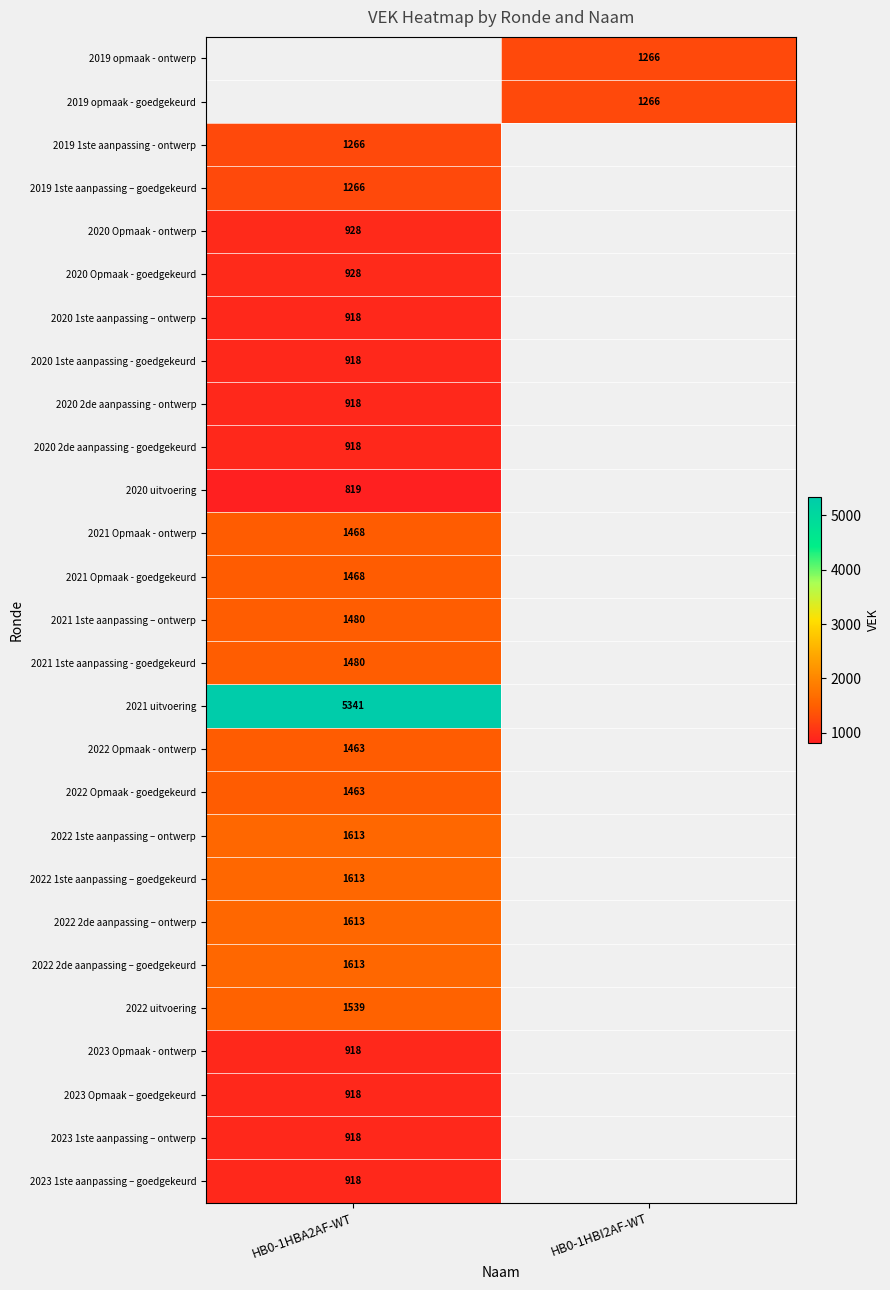

True or false: 2021 1ste aanpassing – ontwerp has a value of 994 at HB0-1HBA2AF-WT.

False